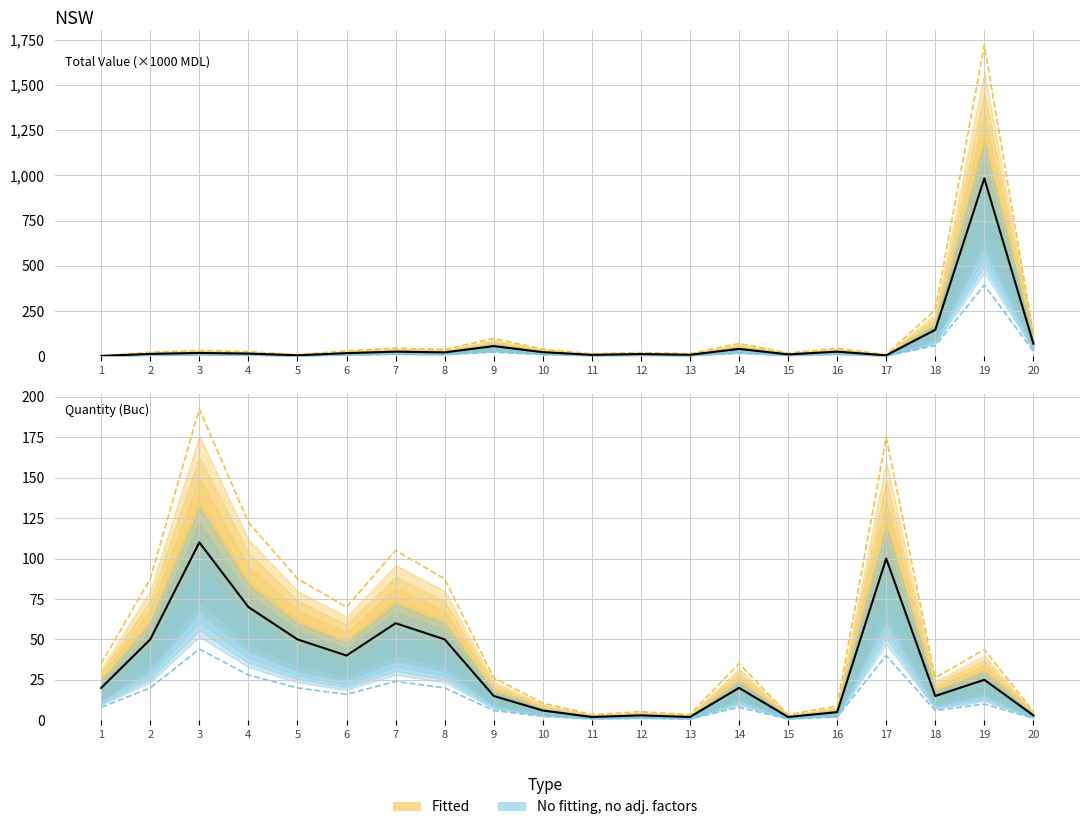

Which category has the highest value across all series?

19